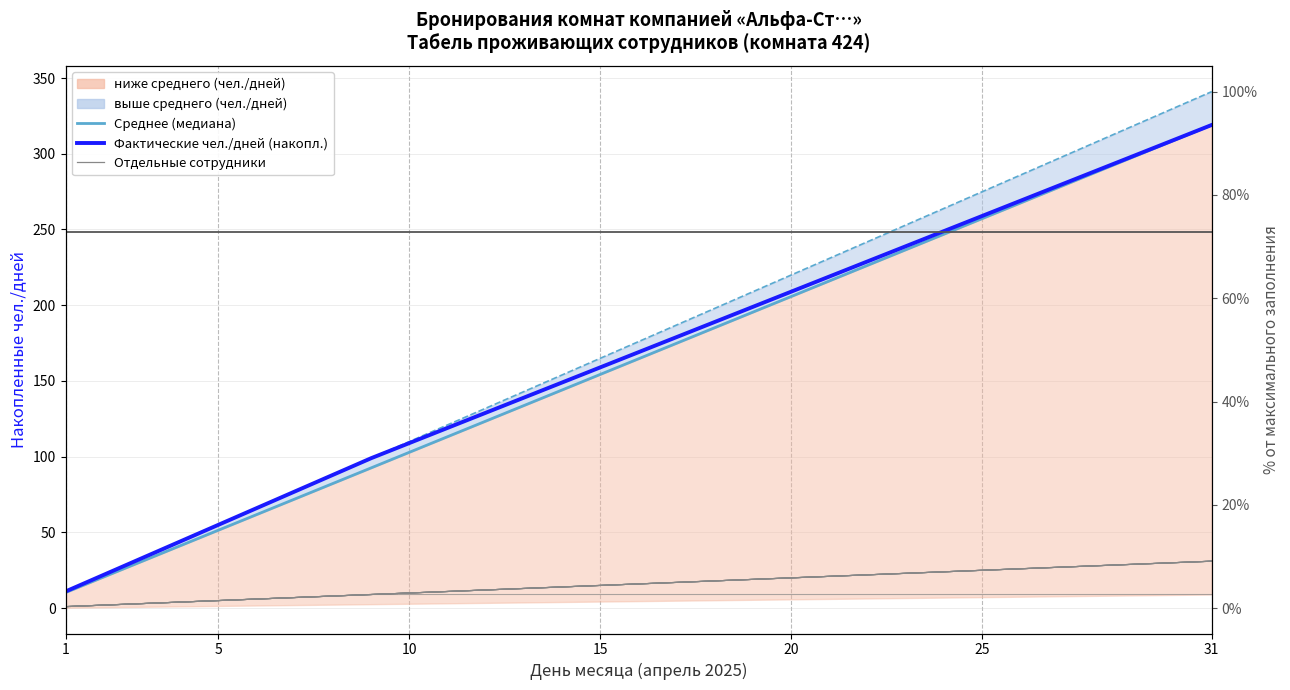

What is the maximum value for Среднее (медиана) чел./дней?

319.0